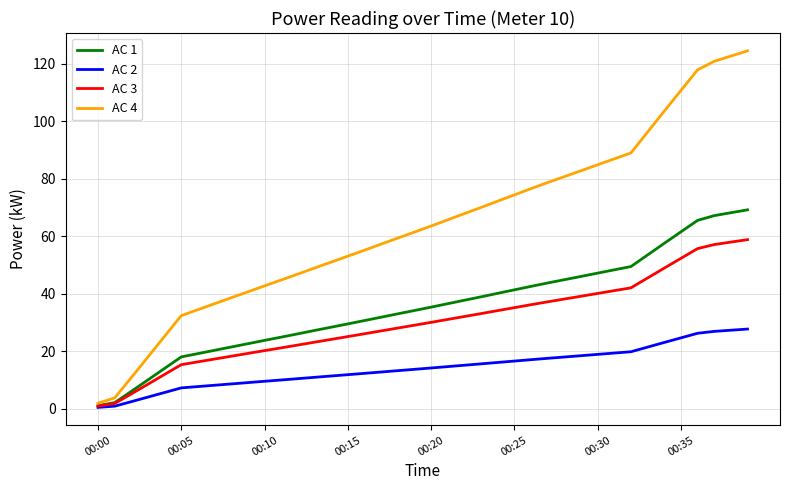

What is the greatest value displayed?

124.5